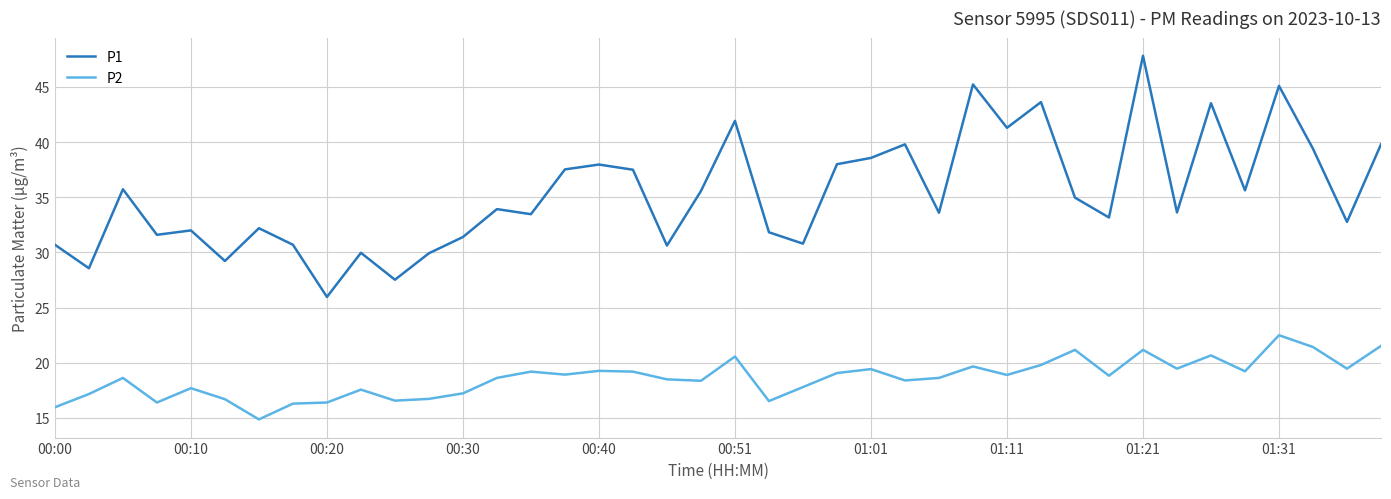

Rank the series by their maximum value, from lowest to highest.

P2, P1